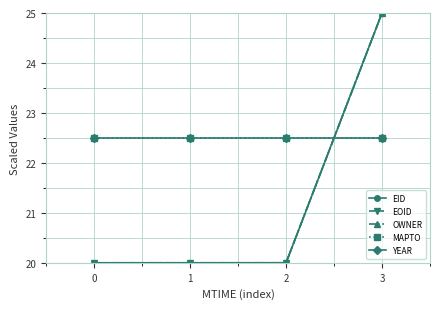

Reading right to left, transcribe all the data shown in this chart.

EID: 25.0	20.0	20.0	20.0
EOID: 25.0	20.0	20.0	20.0
OWNER: 25.0	20.0	20.0	20.0
MAPTO: 22.5	22.5	22.5	22.5
YEAR: 22.5	22.5	22.5	22.5